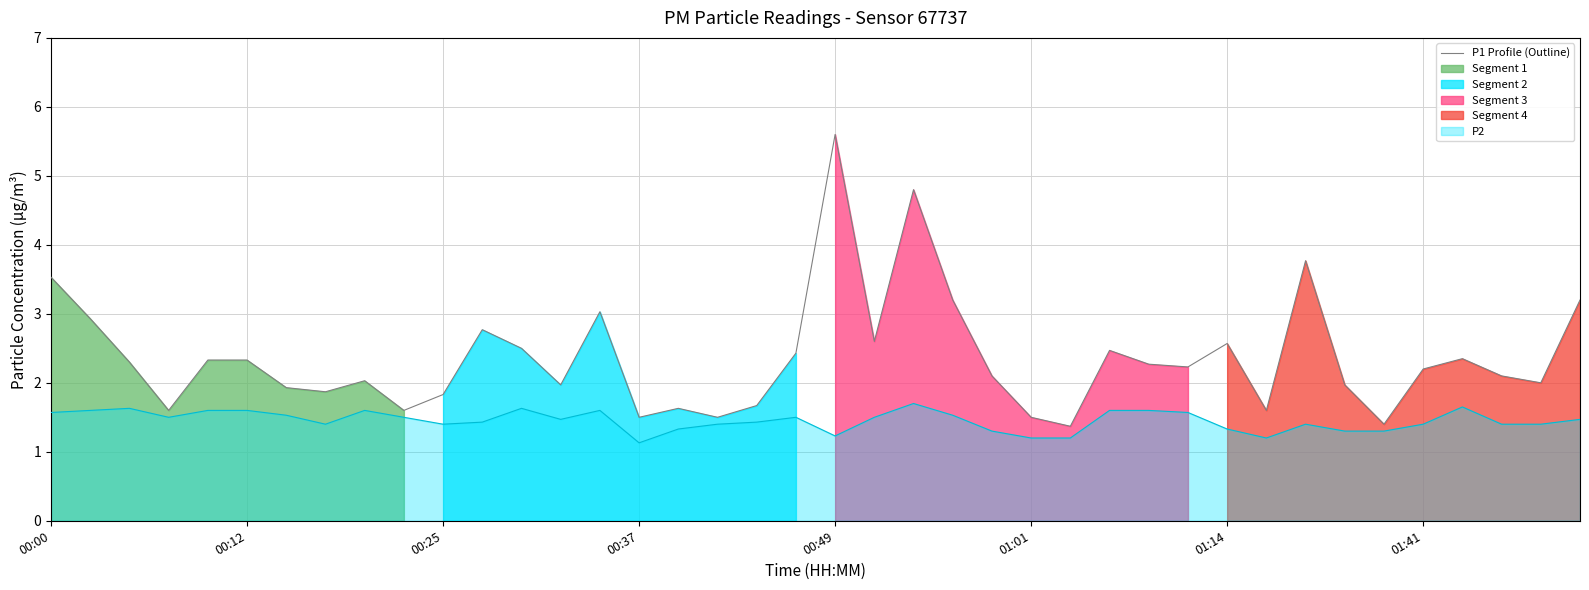

True or false: P2 has a value of 1.1 at 00:37.

True